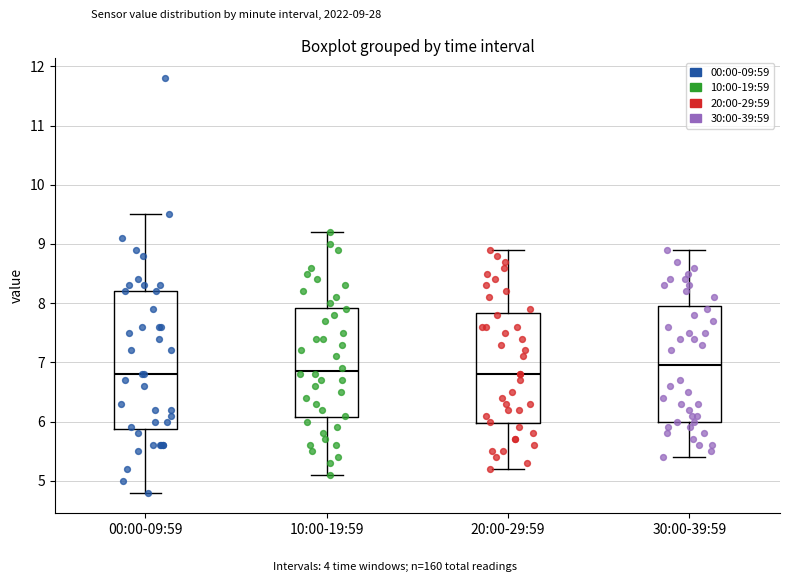

Which box has the highest median line?

30:00-39:59